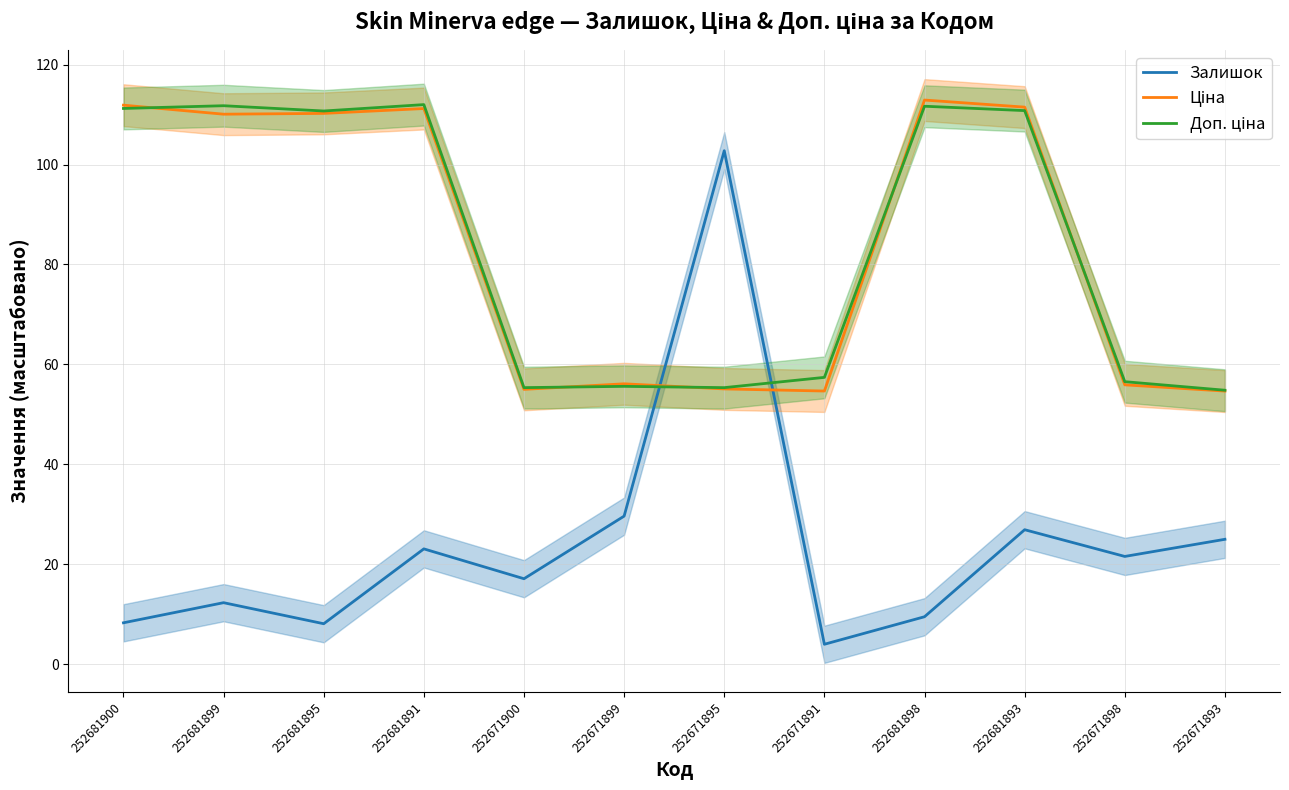

Where is the first local minimum for Залишок?

252681895